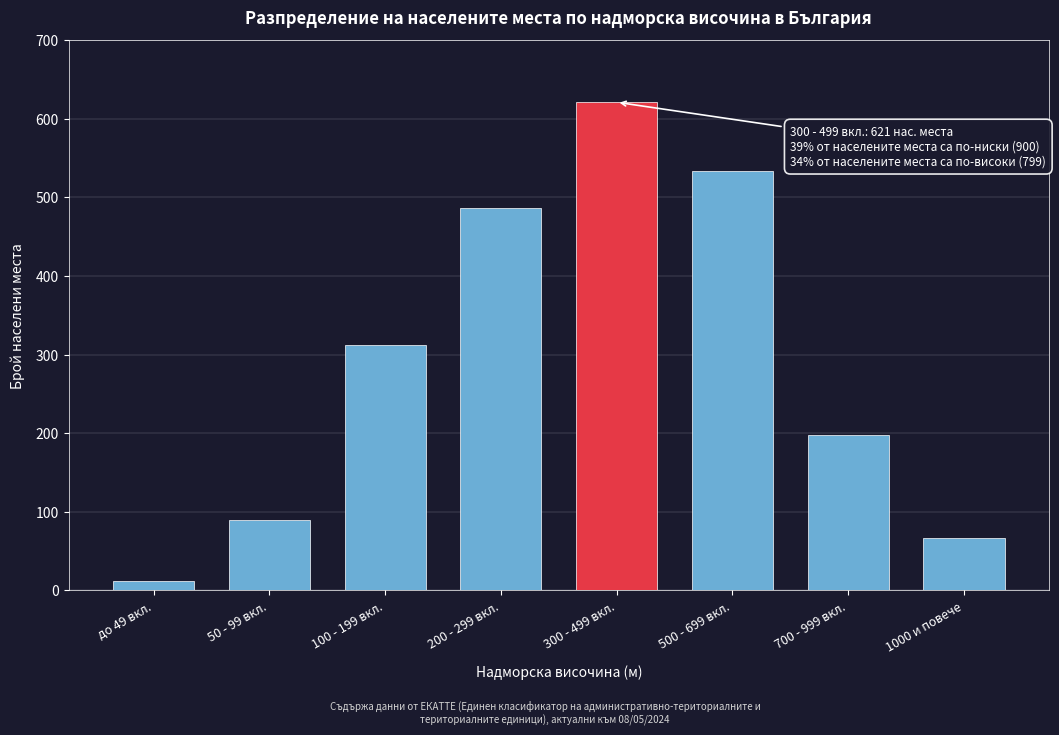

Reading right to left, extract all data points from this chart.

67	198	534	621	487	312	89	12